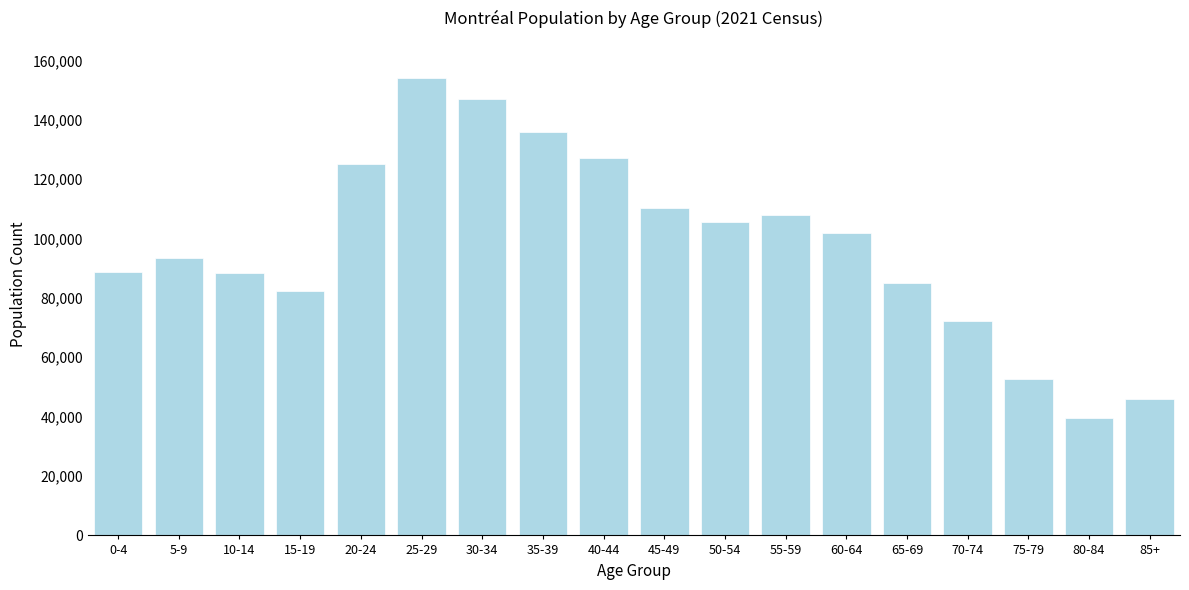

The value at 80-84 is 39395. True or false?

True